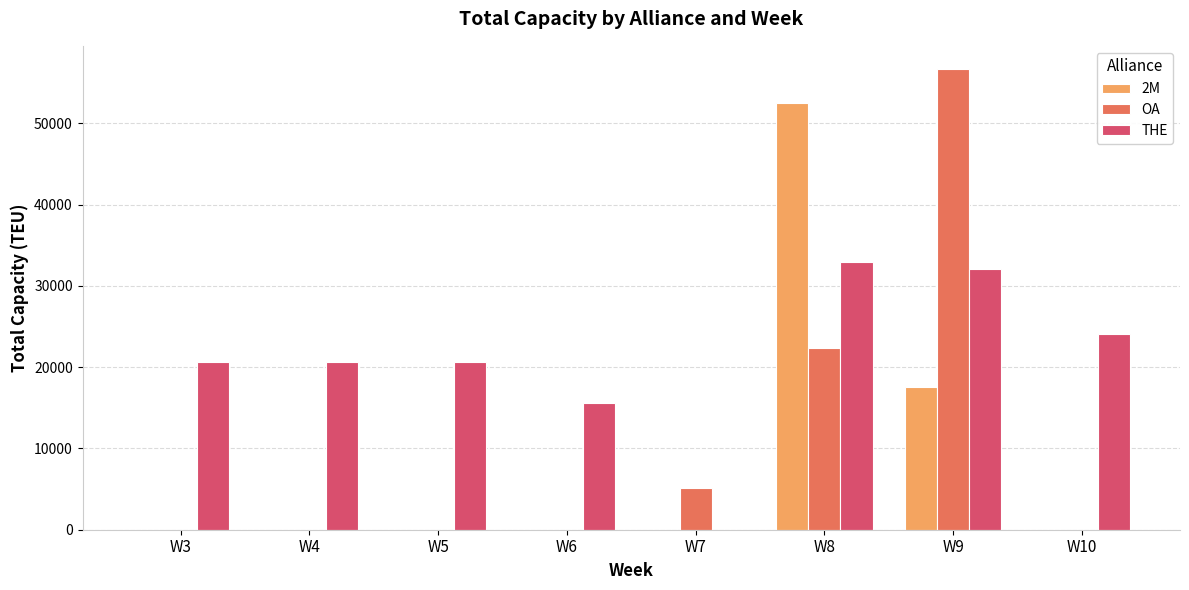

What is the greatest value displayed?

56700